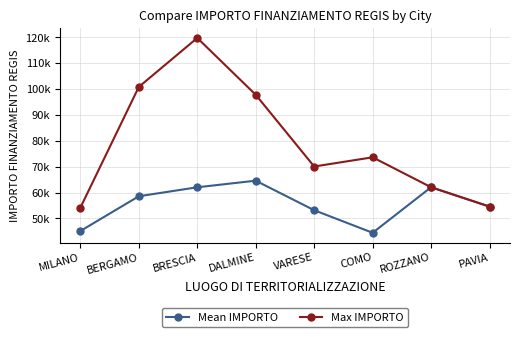

List the series in order of their peak value, highest first.

Max IMPORTO, Mean IMPORTO